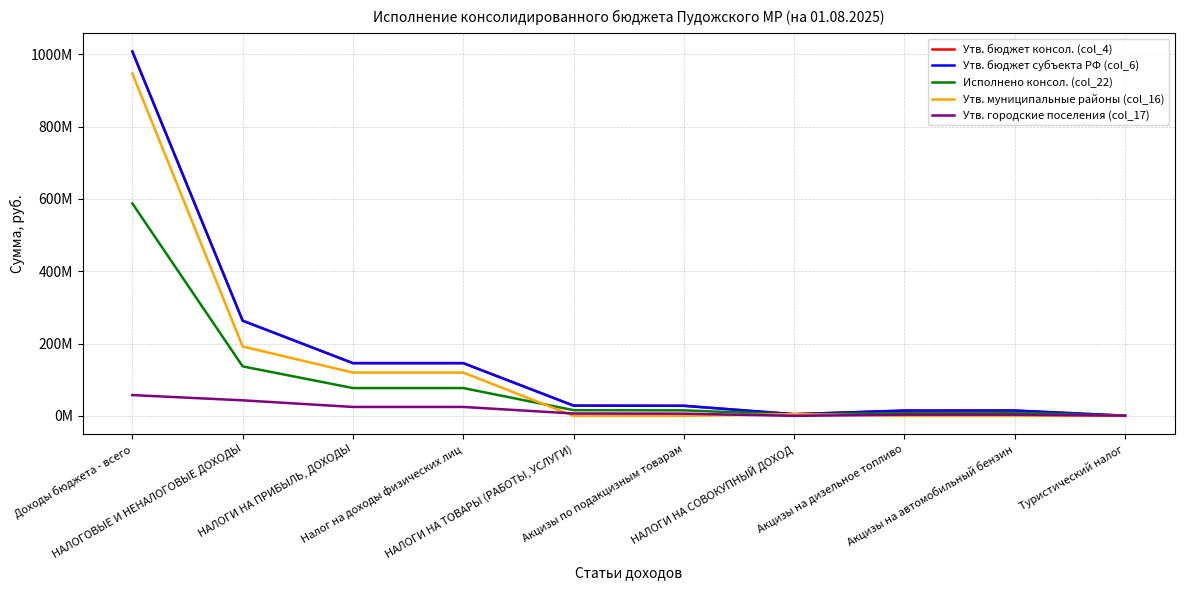

Reading left to right, what are all the values shown in this chart?

Утв. бюджет консол. (col_4): 1007338384.9	263110870.9	145726000.0	145726000.0	28267600.0	27817600.0	4596000.0	14580300.0	14661900.0	450000.0
Утв. бюджет субъекта РФ (col_6): 1007338384.9	263110870.9	145726000.0	145726000.0	28267600.0	27817600.0	4596000.0	14580300.0	14661900.0	450000.0
Исполнено консол. (col_22): 587269745.3	136765992.0	76837903.8	76837903.8	15740513.0	15194291.7	3609488.8	7657269.2	8174166.9	546221.3
Утв. муниципальные районы (col_16): 946445290.6	191734543.0	119610000.0	119610000.0	0.0	0.0	4576000.0	0.0	0.0	0.0
Утв. городские поселения (col_17): 57449738.0	42890927.9	24598000.0	24598000.0	6474500.0	6024500.0	0.0	3182100.0	3150900.0	450000.0